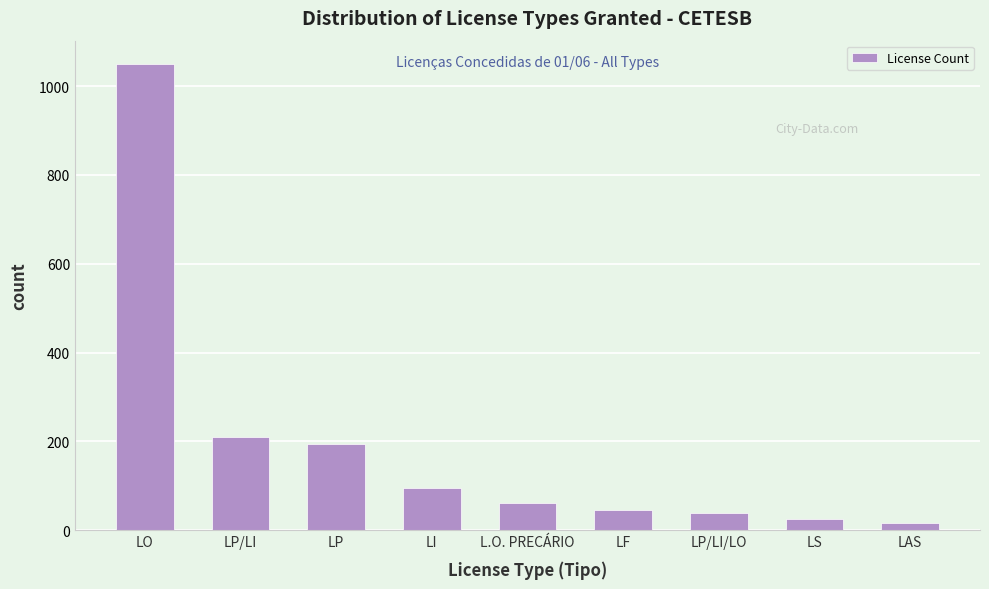

Reading left to right, what are all the values shown in this chart?

1050	210	195	95	62	45	38	25	17